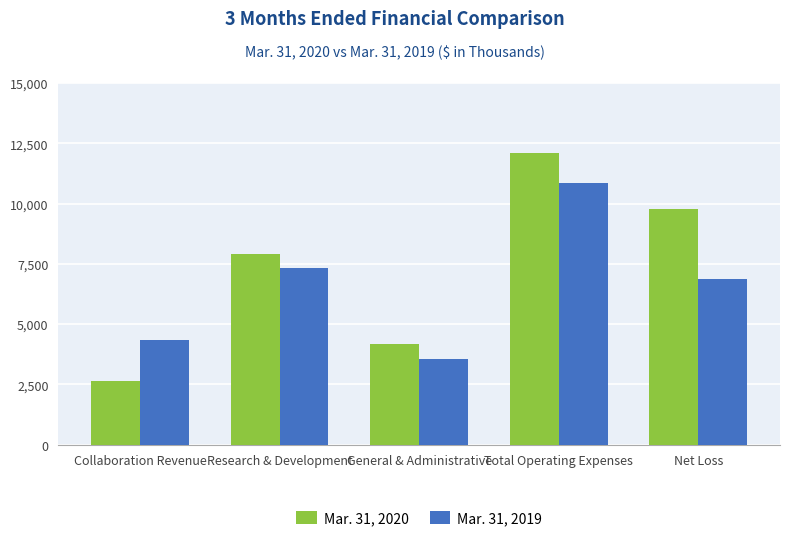

Which series has the widest spread of values?

Mar. 31, 2020